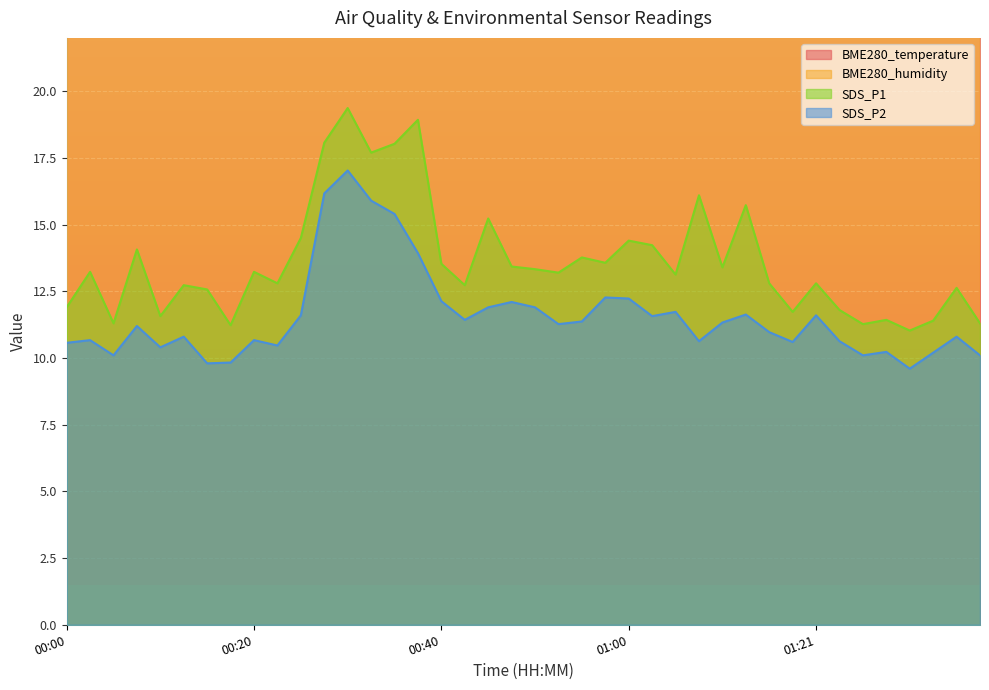

What is the lowest value of the SDS_P2 series?

9.6